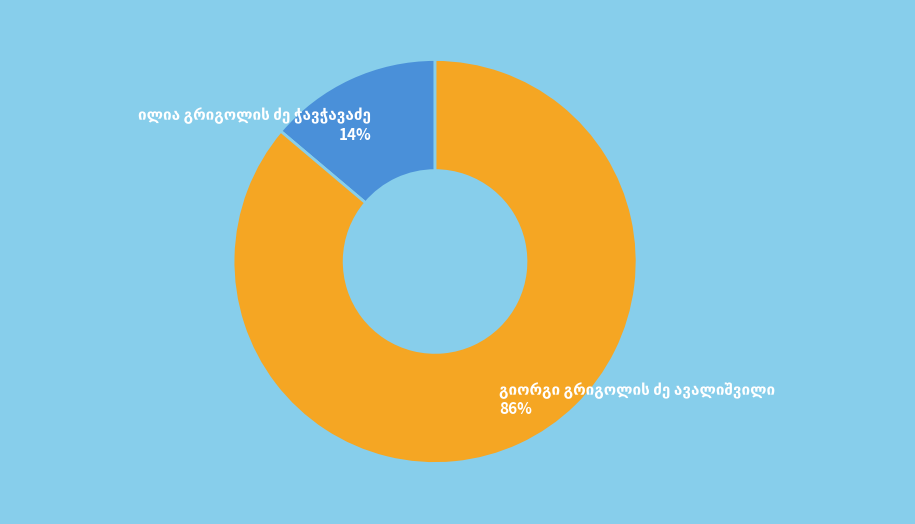

To the nearest percent, what is the difference between the largest and smallest slice percentages?

72%